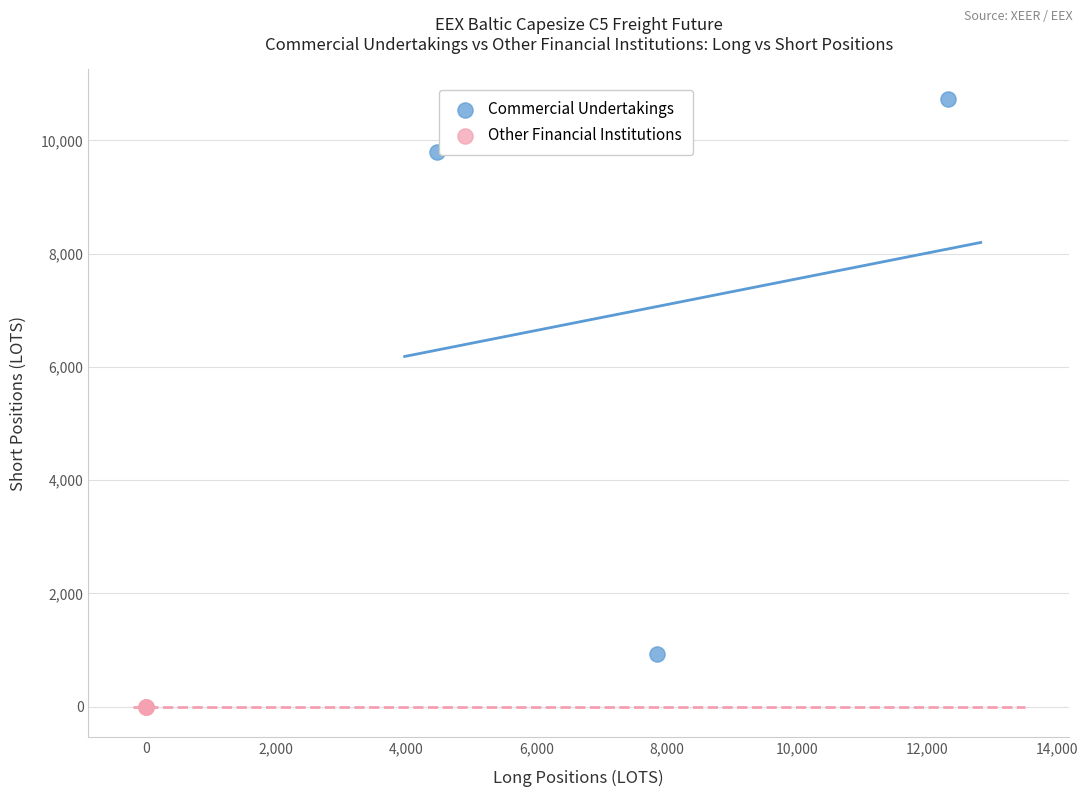

Which series reaches the maximum Y coordinate?

Commercial Undertakings